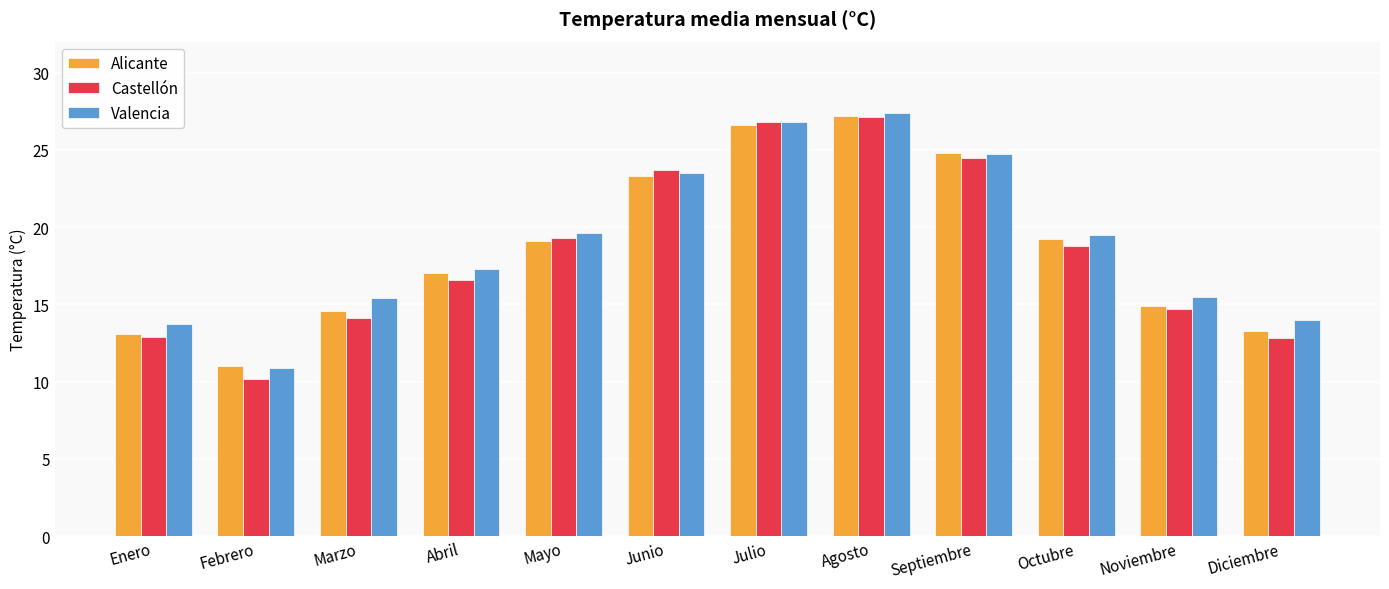

What are all the series names shown in the legend?

Alicante, Castellón, Valencia